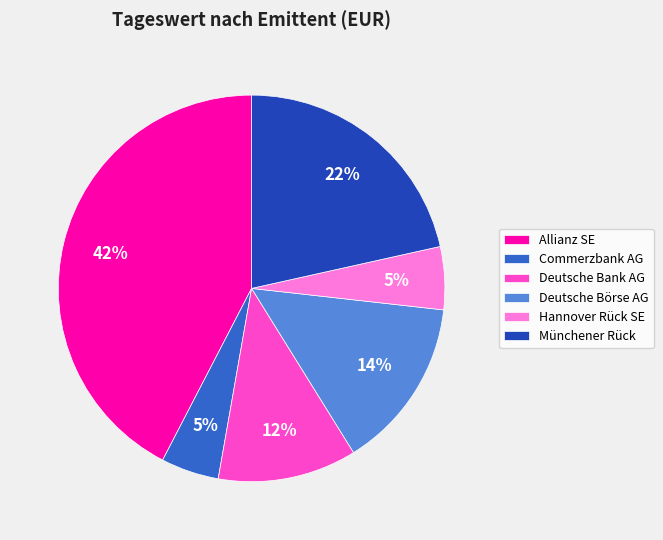

To the nearest percent, what is the combined percentage of Münchener Rück and Deutsche Börse AG?

36%